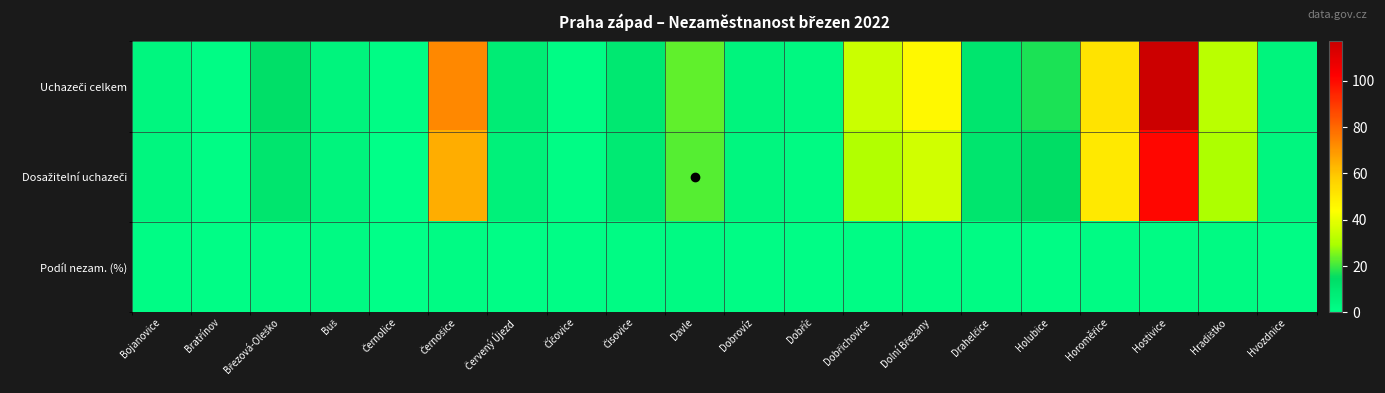

Which series has the widest spread of values?

Uchazeči celkem